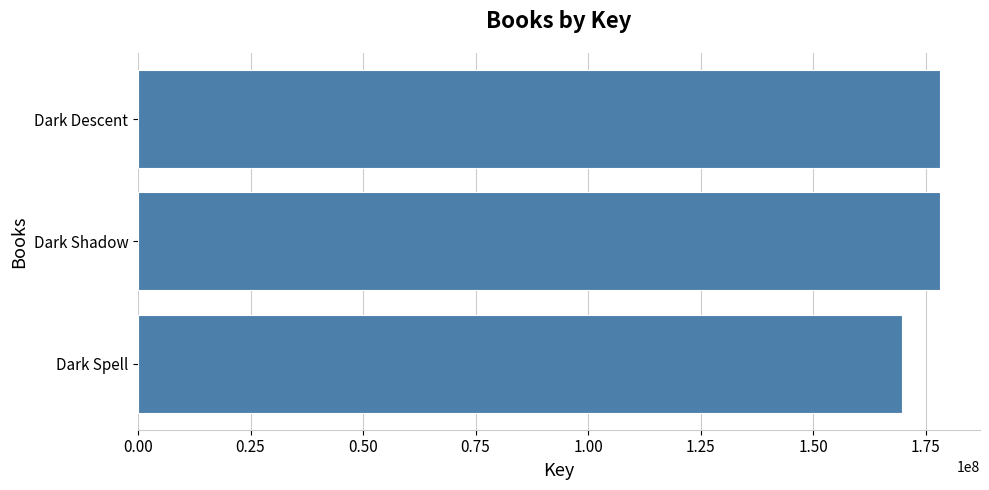

How many data points are less than 178200970?

1